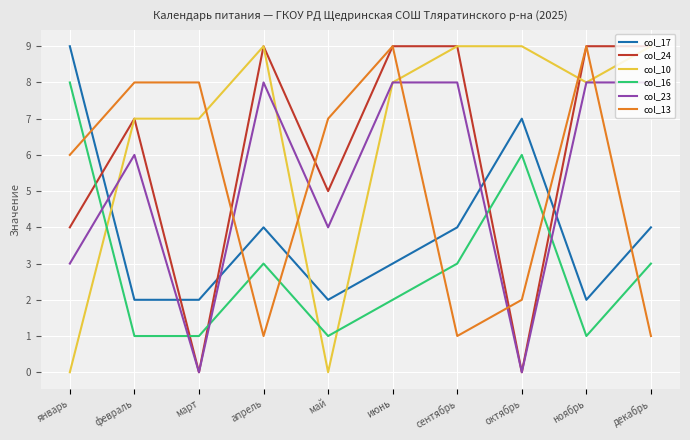

What value does the col_16 series have at декабрь?

3